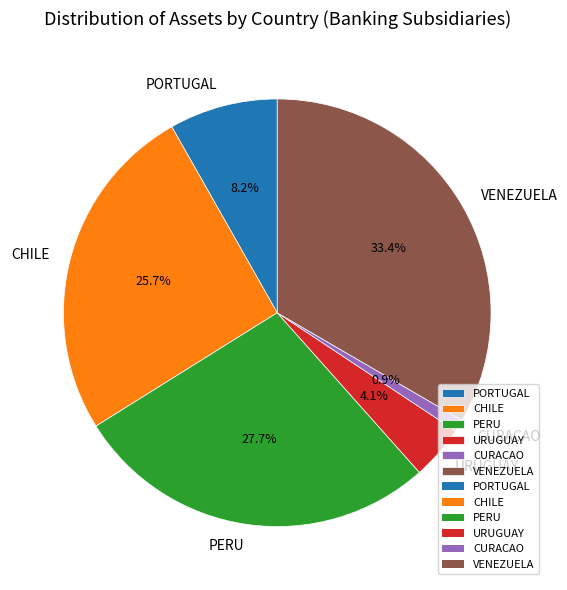

What is the total percentage of PORTUGAL and PERU?

35.9%